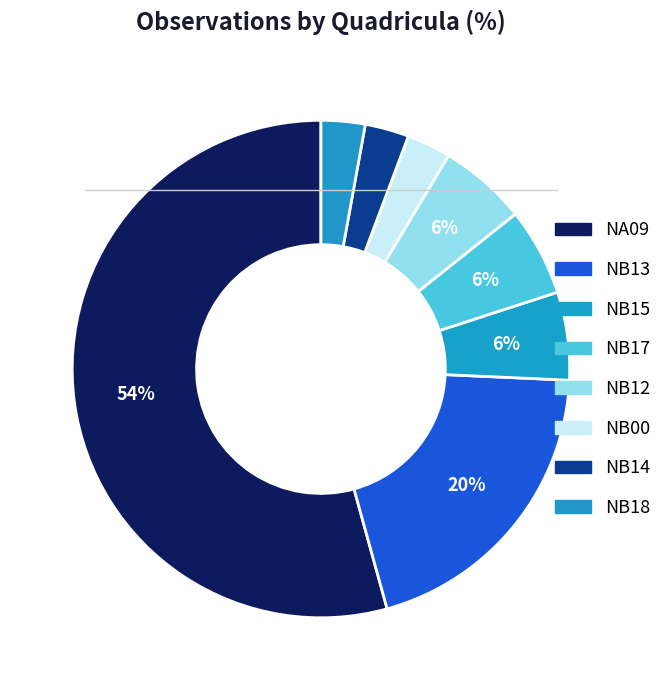

What is the majority slice?

NA09